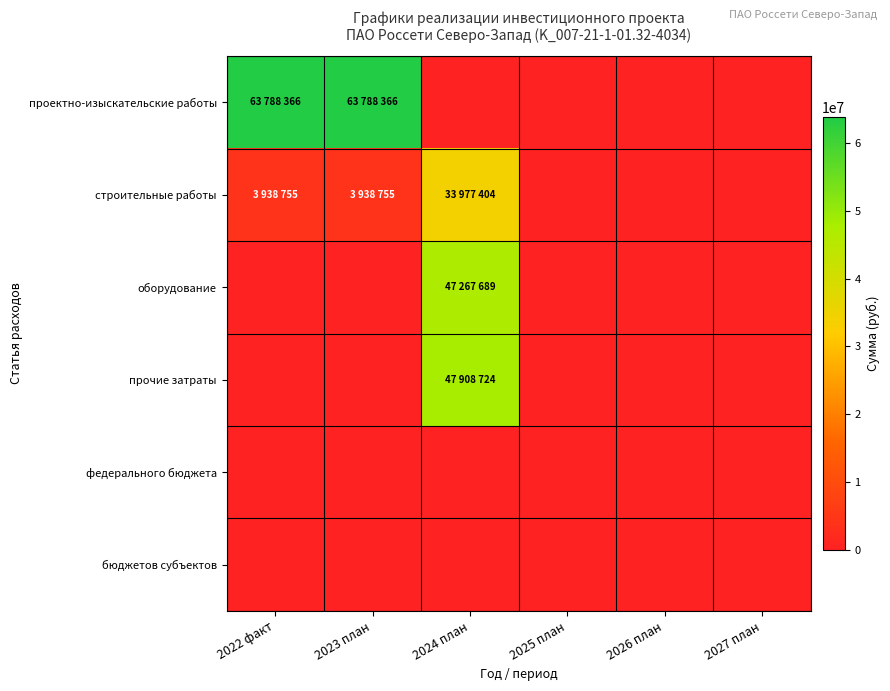

Between 2026 план and 2027 план, which is larger?

2026 план